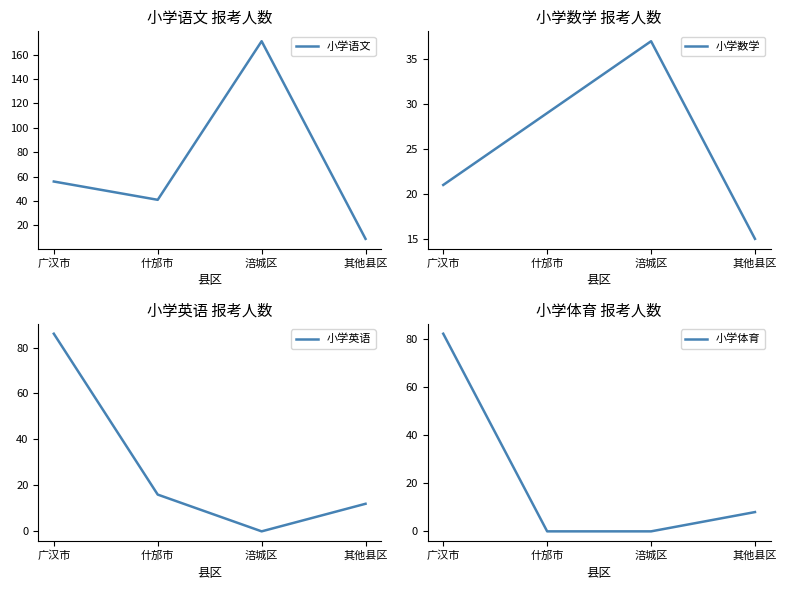

What is the highest value of the 小学语文 series?

171